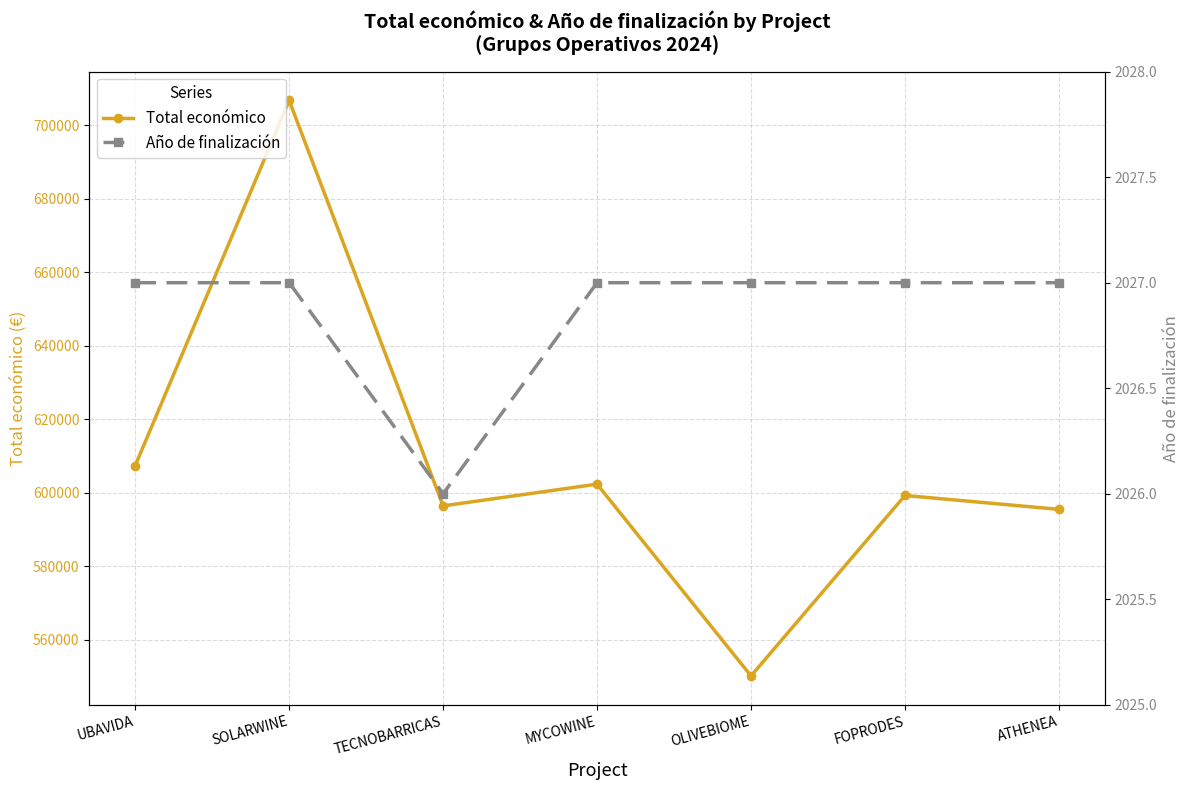

True or false: Año de finalización and Total económico cross at least once.

False